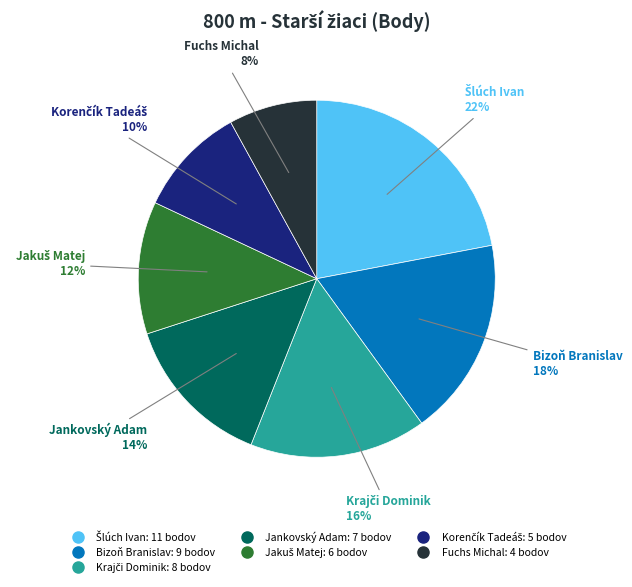

What percentage is the Fuchs Michal slice, to the nearest percent?

8%